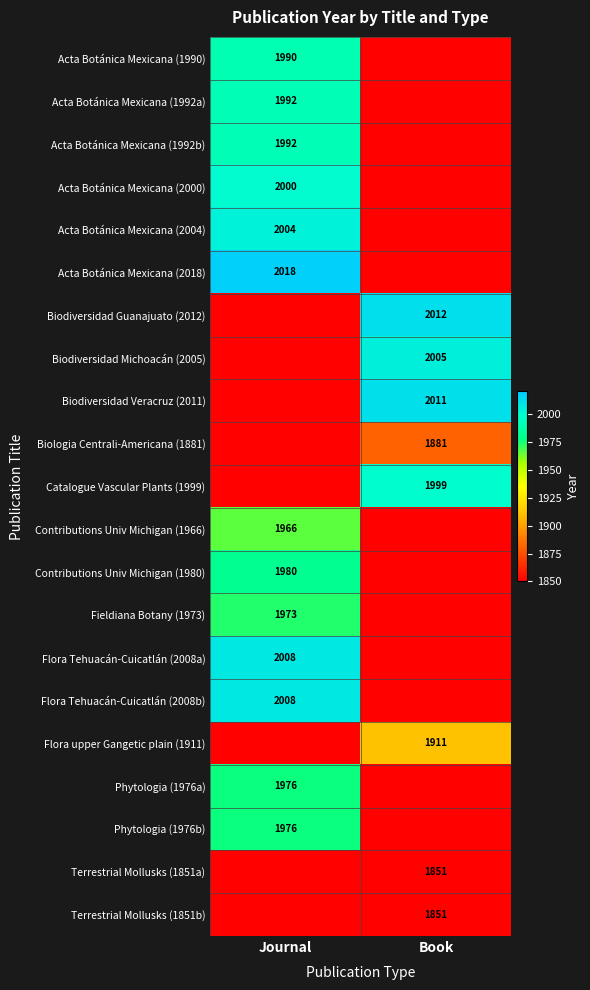

How many series are shown in this chart?

21